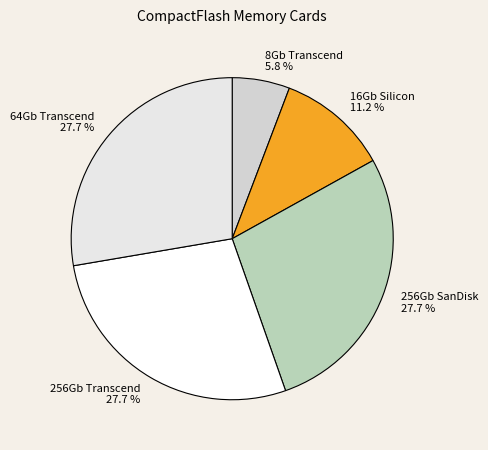

How many slices are in this pie chart?

5